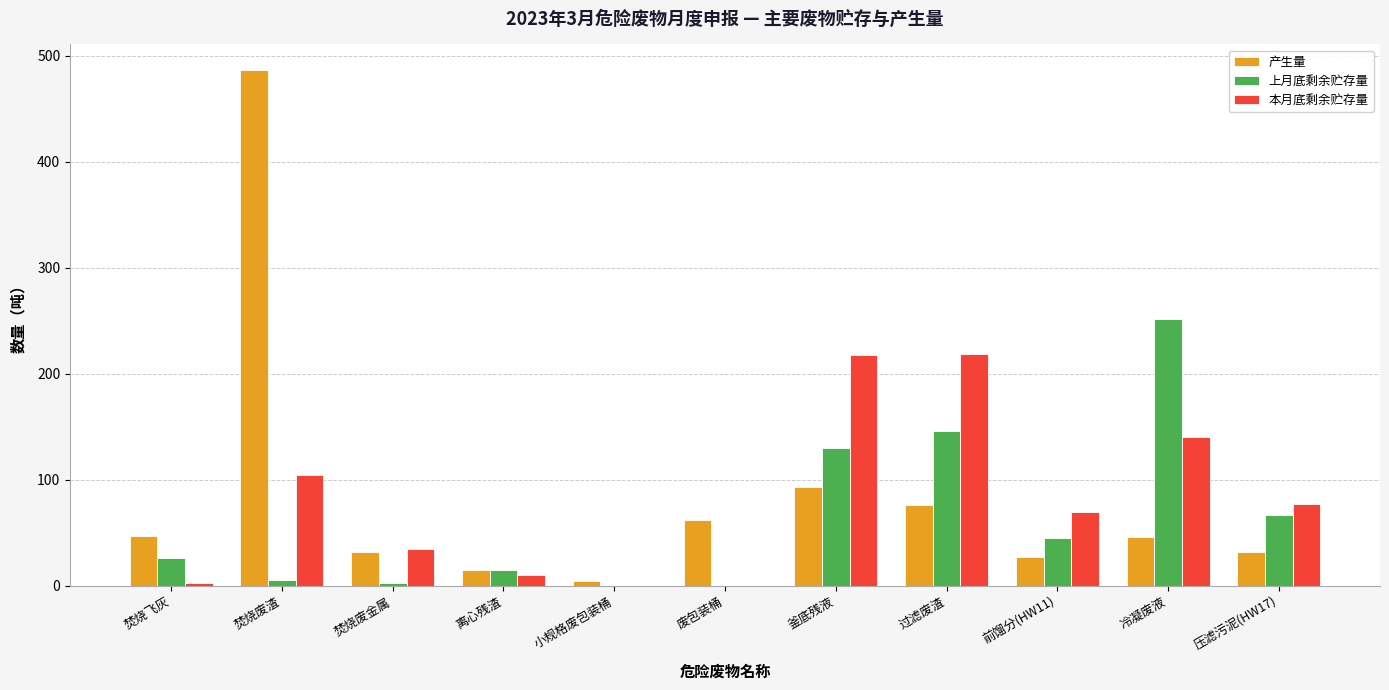

At which category is the sum across all series the highest?

焚烧废渣